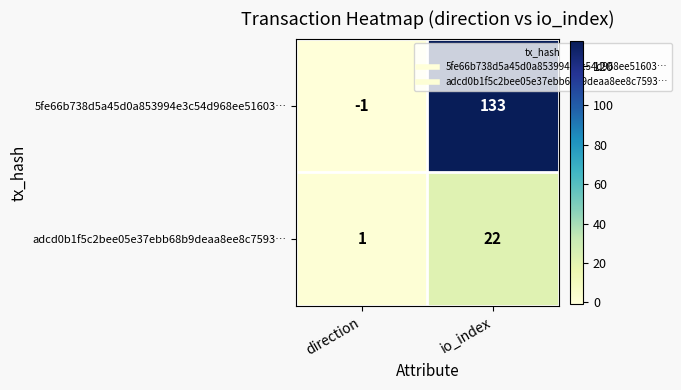

Rank the series by their maximum value, from lowest to highest.

adcd0b1f5c2bee05e37ebb68b9deaa8ee8c7593…, 5fe66b738d5a45d0a853994e3c54d968ee51603…